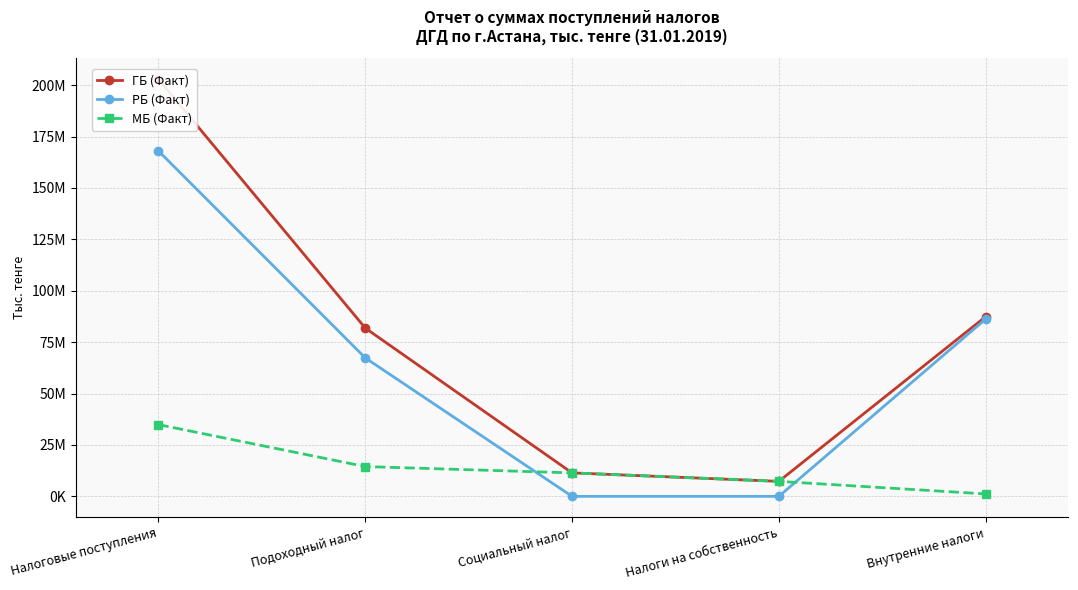

What is the value of the РБ (Факт) point at the 2nd from the left?

67359346